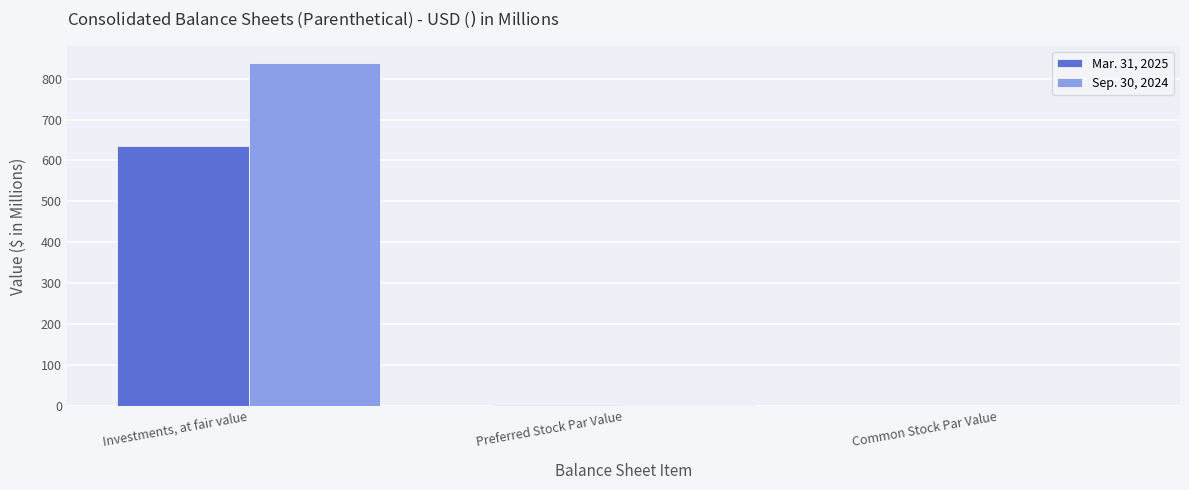

What is the greatest value displayed?

838.0